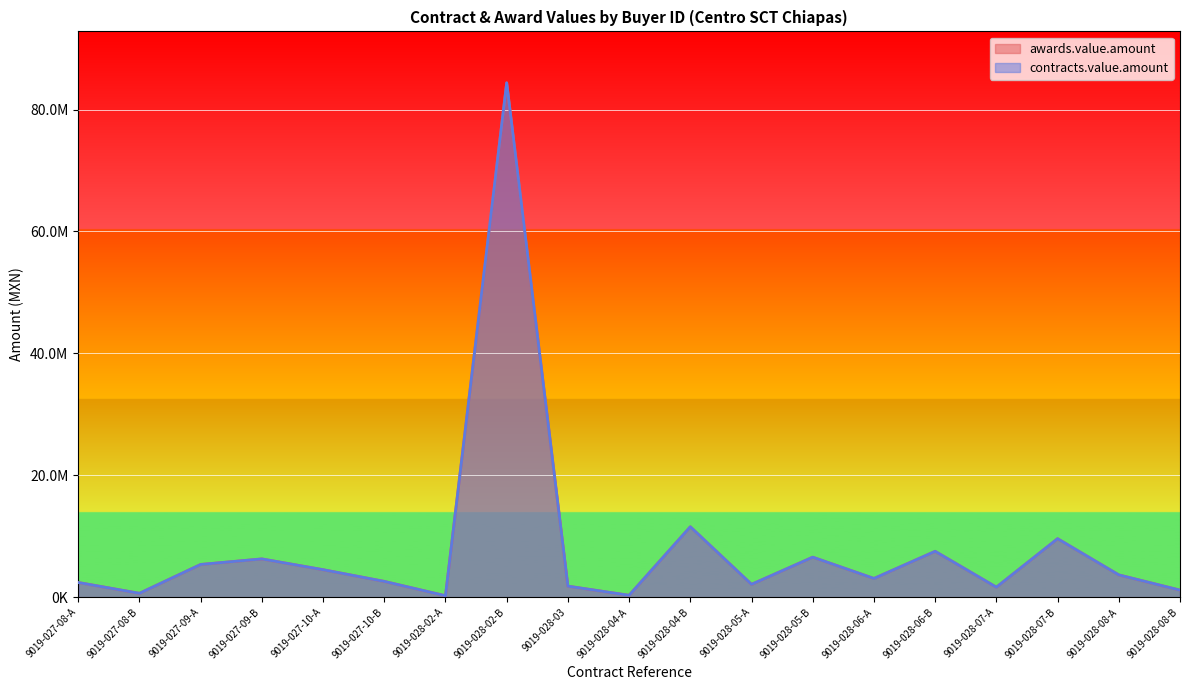

Reading left to right, extract all data points from this chart.

awards.value.amount: 9019-027-08-A=2402384.4	9019-027-08-B=630455.2	9019-027-09-A=5362954.7	9019-027-09-B=6273016.6	9019-027-10-A=4503682.2	9019-027-10-B=2585191.5	9019-028-02-A=230778.0	9019-028-02-B=84381423.8	9019-028-03=1804452.2	9019-028-04-A=304347.8	9019-028-04-B=11547618.8	9019-028-05-A=2101830.0	9019-028-05-B=6558265.0	9019-028-06-A=3065899.8	9019-028-06-B=7519322.9	9019-028-07-A=1636057.1	9019-028-07-B=9592367.8	9019-028-08-A=3651918.8	9019-028-08-B=1149963.6
contracts.value.amount: 9019-027-08-A=2402384.4	9019-027-08-B=630455.2	9019-027-09-A=5362954.7	9019-027-09-B=6273016.6	9019-027-10-A=4503682.2	9019-027-10-B=2585191.5	9019-028-02-A=230778.0	9019-028-02-B=84381423.8	9019-028-03=1804452.2	9019-028-04-A=304347.8	9019-028-04-B=11547618.8	9019-028-05-A=2101830.0	9019-028-05-B=6558265.0	9019-028-06-A=3065899.8	9019-028-06-B=7519322.9	9019-028-07-A=1636057.1	9019-028-07-B=9592367.8	9019-028-08-A=3651918.8	9019-028-08-B=1149963.6